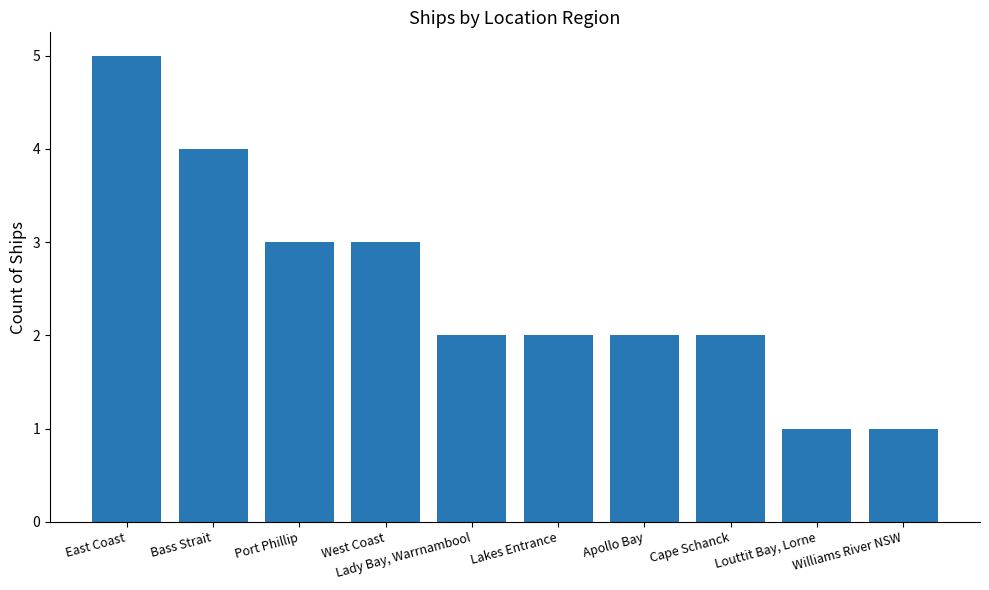

What is the sum of all values?

25